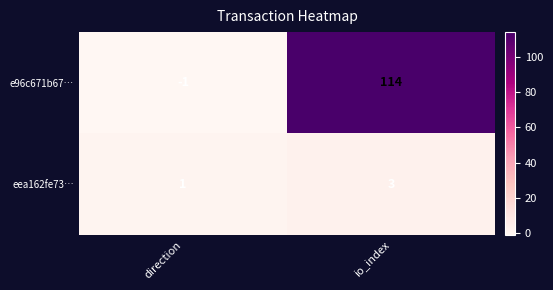

True or false: e96c671b67… has a value of -2 at direction.

False